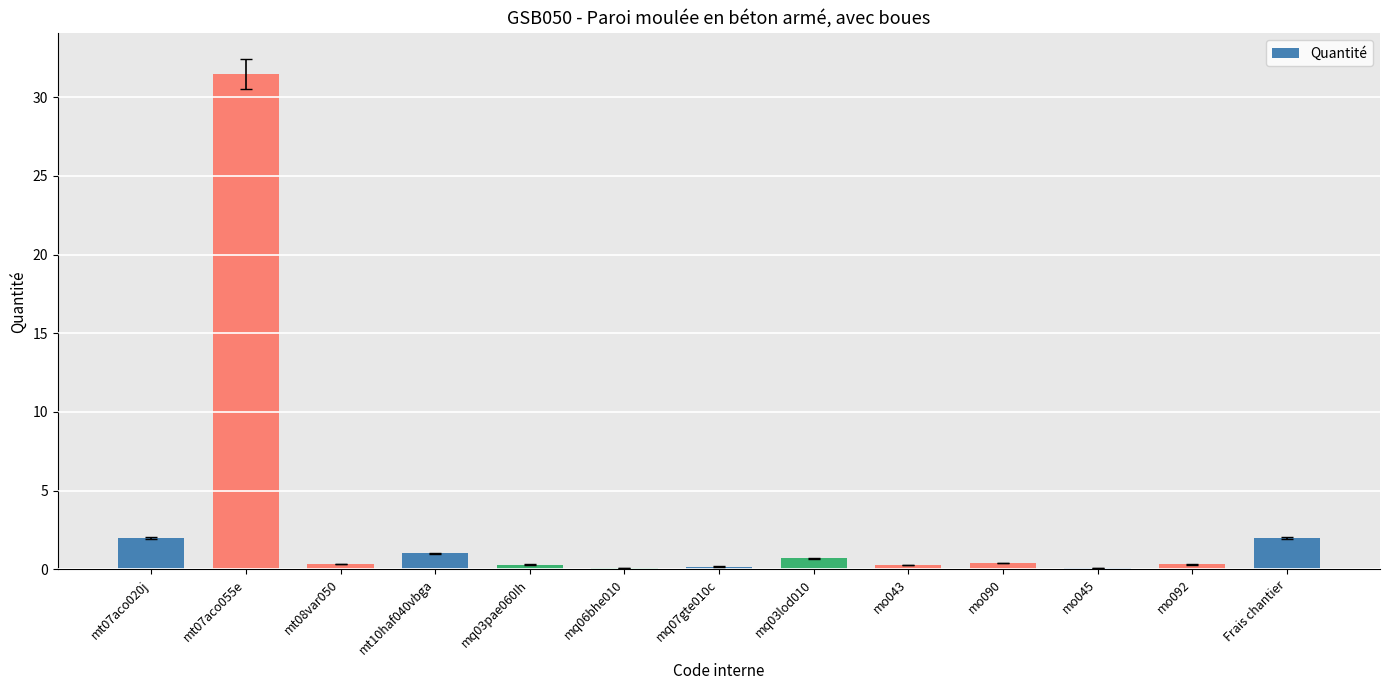

The chart shows a value of 31.5 at mt07aco055e. True or false?

True